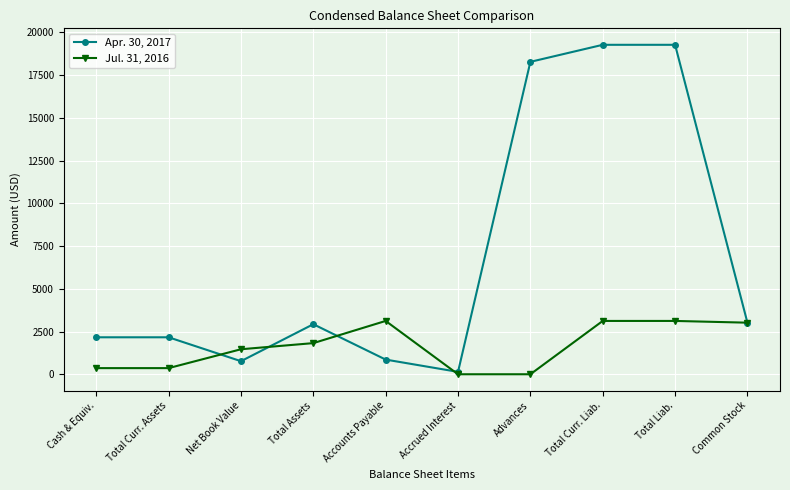

List the series in order of their overall mean, highest first.

Apr. 30, 2017, Jul. 31, 2016